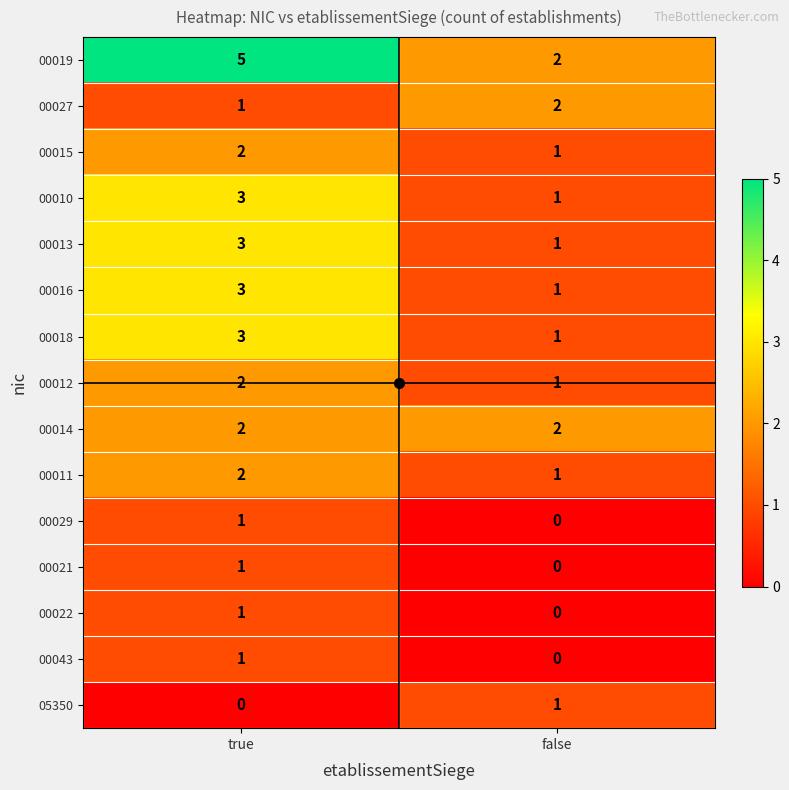

How many data points in 00015 are less than 2?

1